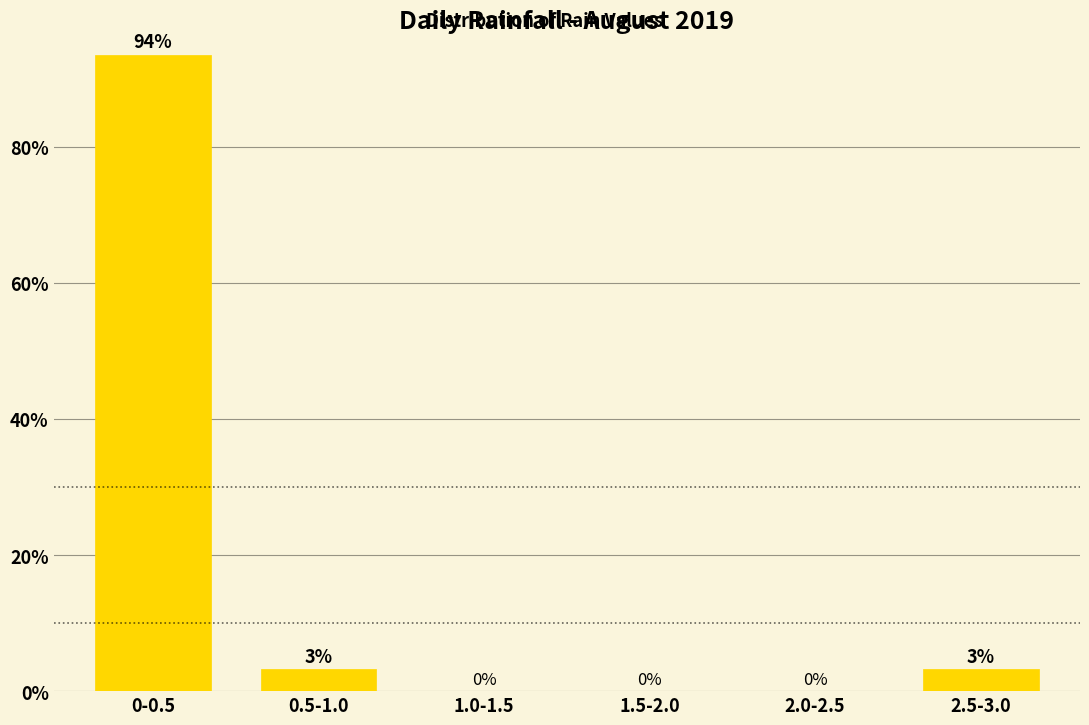

Is it true that the value at 2.0-2.5 is -63.2?

False